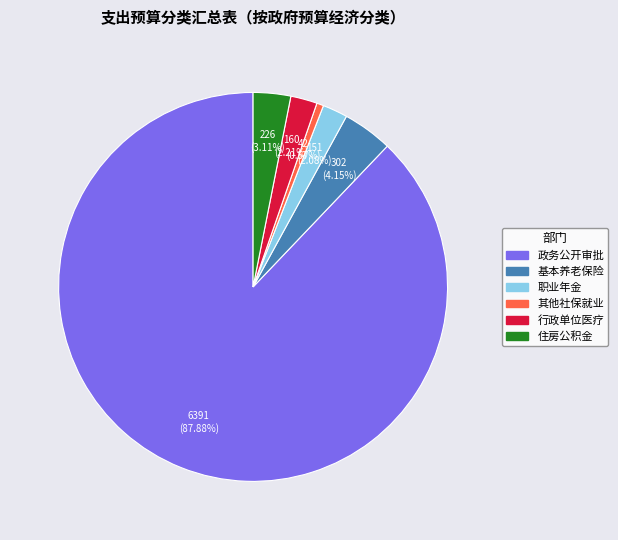

How many segments does this pie chart have?

6